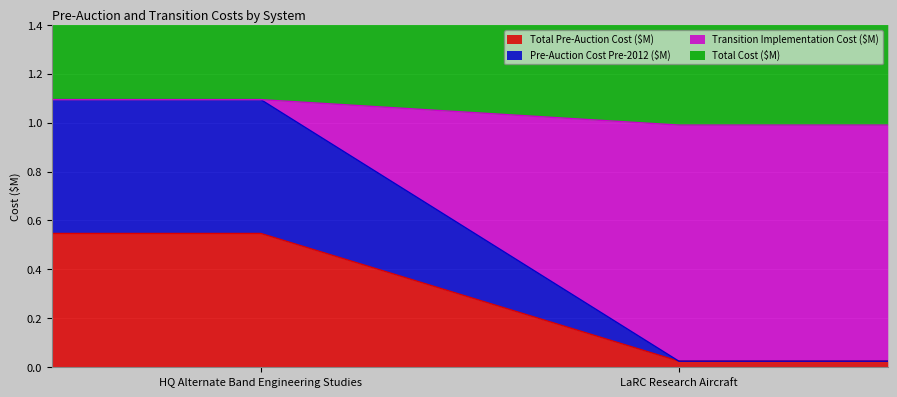

What is the label of the 2nd point from the left?

LaRC Research Aircraft